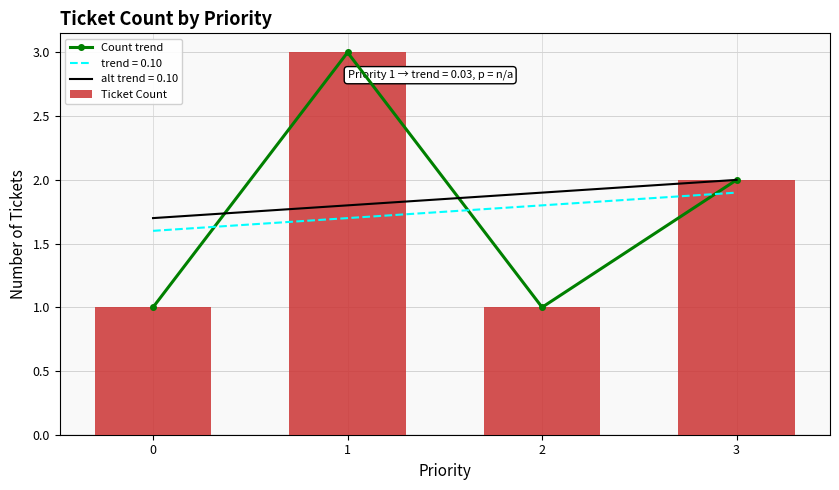

At which label does Ticket Count first exceed 2?

1